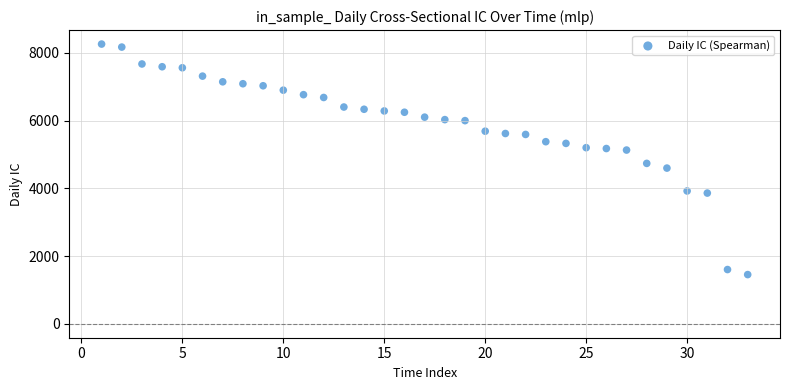

What is the range of X values (max minus min)?

32